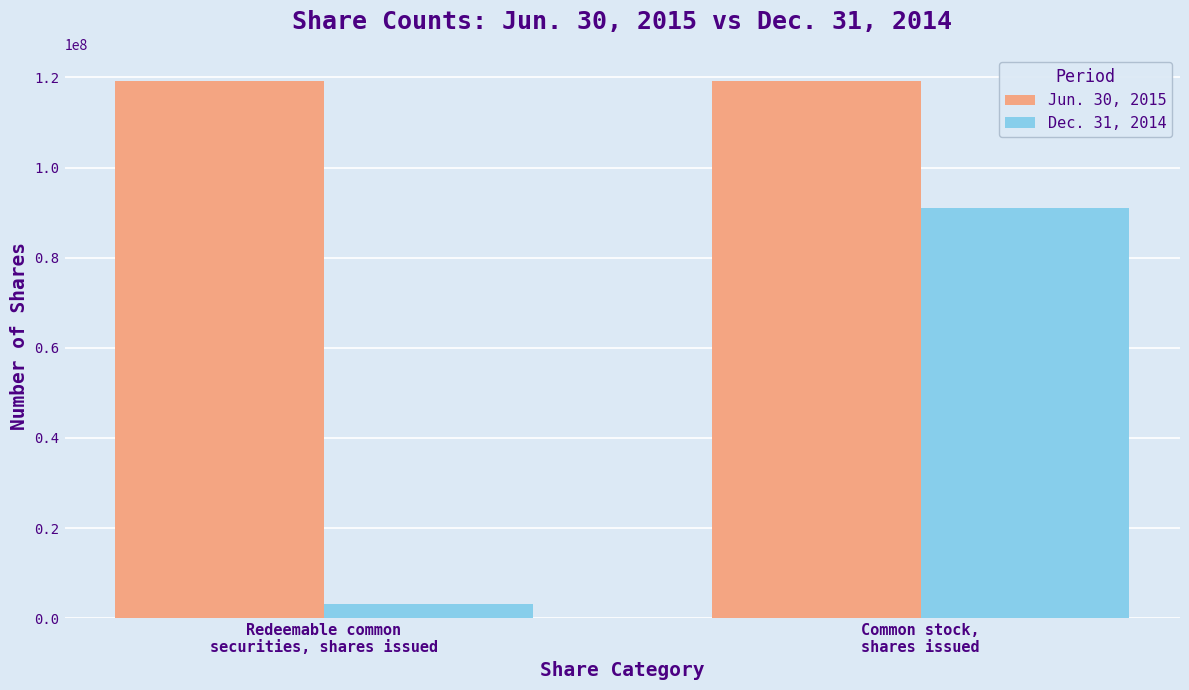

The Jun. 30, 2015 series shows 119252774 at Redeemable common
securities, shares issued. True or false?

True